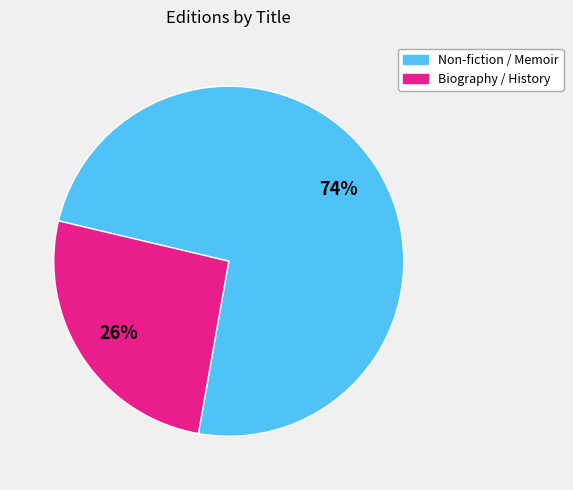

To the nearest percent, what is the average slice percentage?

50%